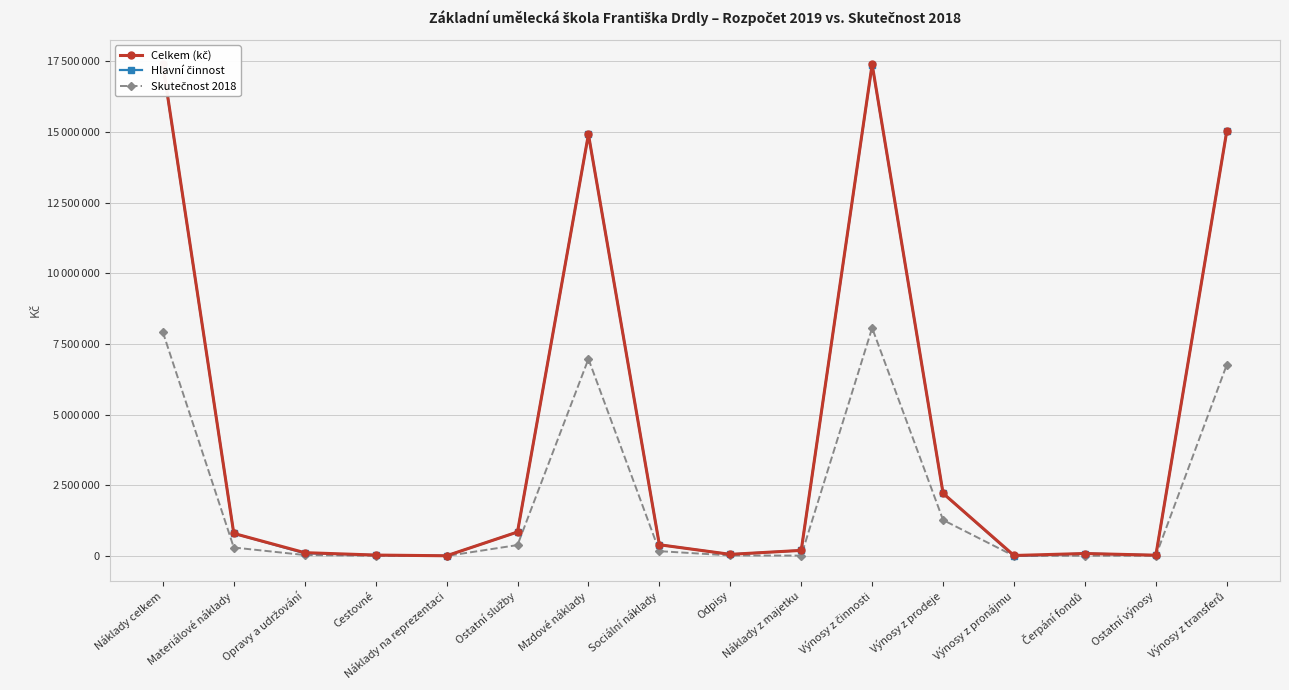

Which category has the highest value in the Celkem (kč) series?

Náklady celkem